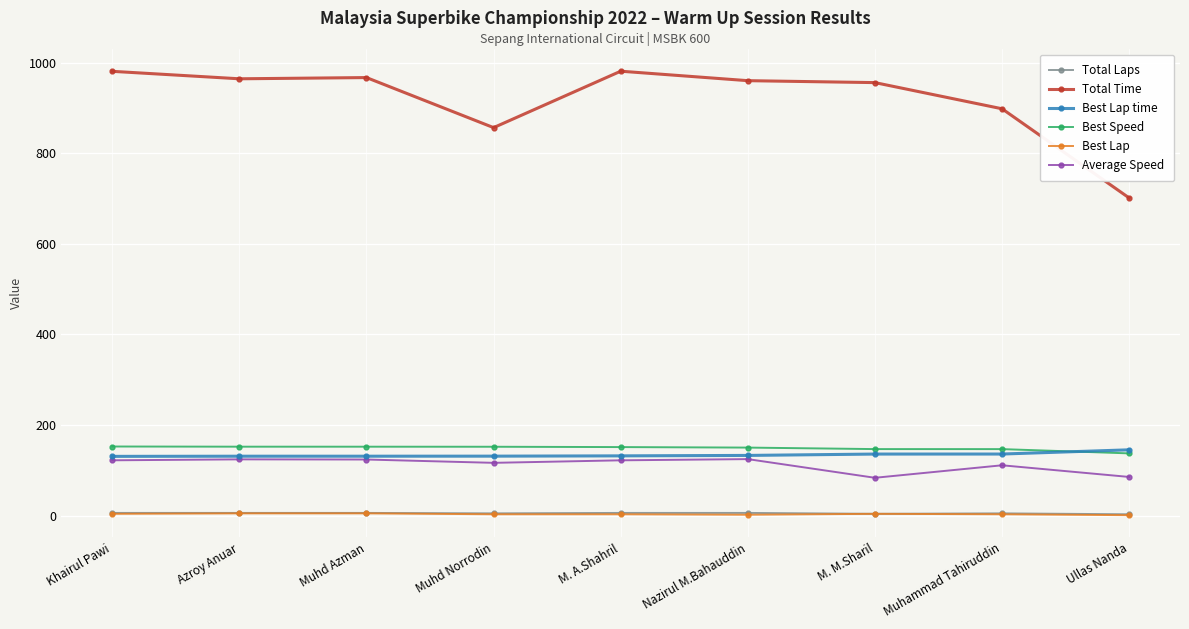

True or false: Best Lap time has a value of 55.5 at Ullas Nanda.

False